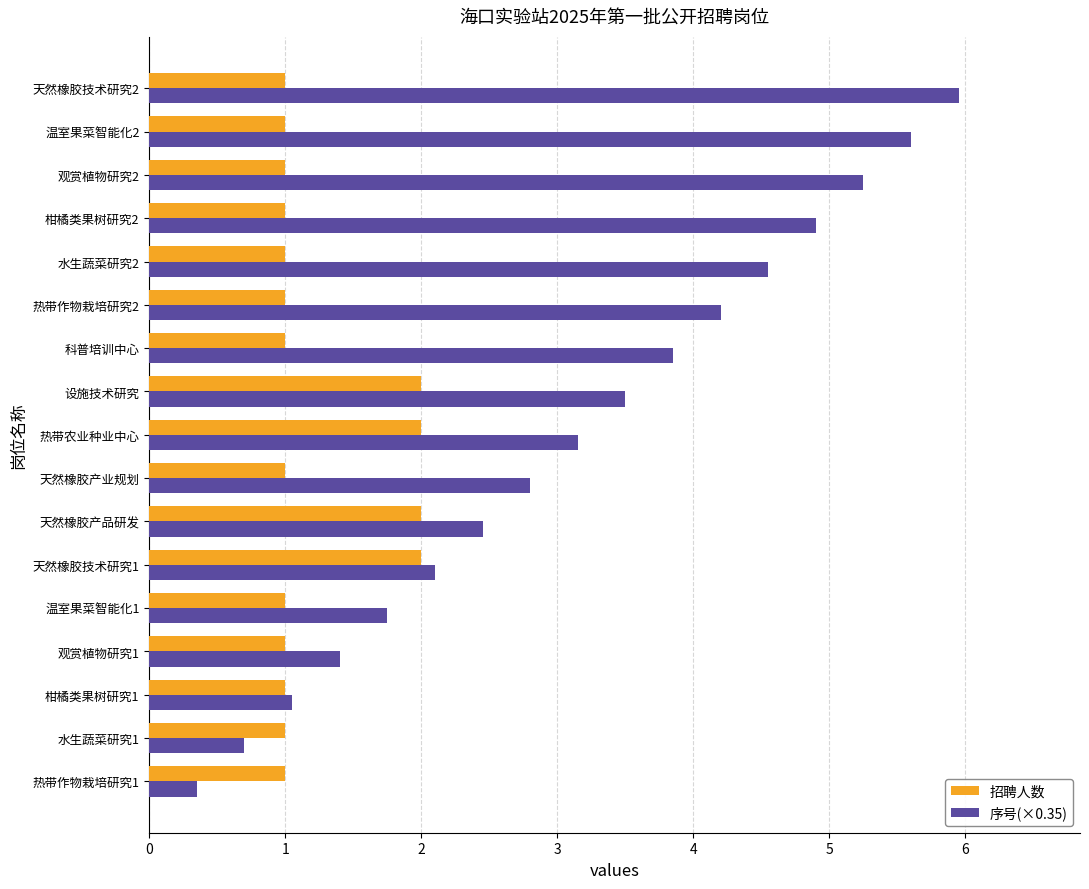

The 序号(×0.35) series shows 3.9 at 天然橡胶技术研究2. True or false?

False